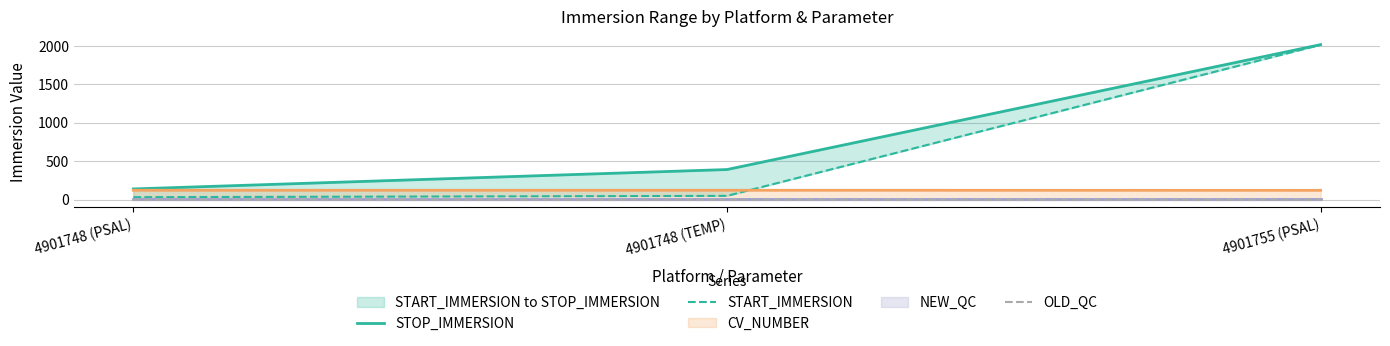

Which series has the largest total across all categories?

STOP_IMMERSION